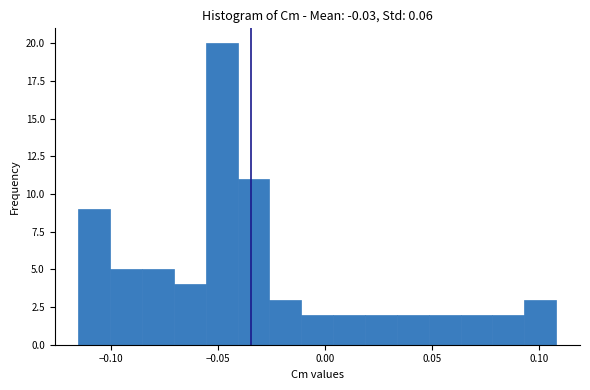

Around what value on the x-axis is the tallest bar? Give the approximate position of its centre, as read against the axis.

-0.050